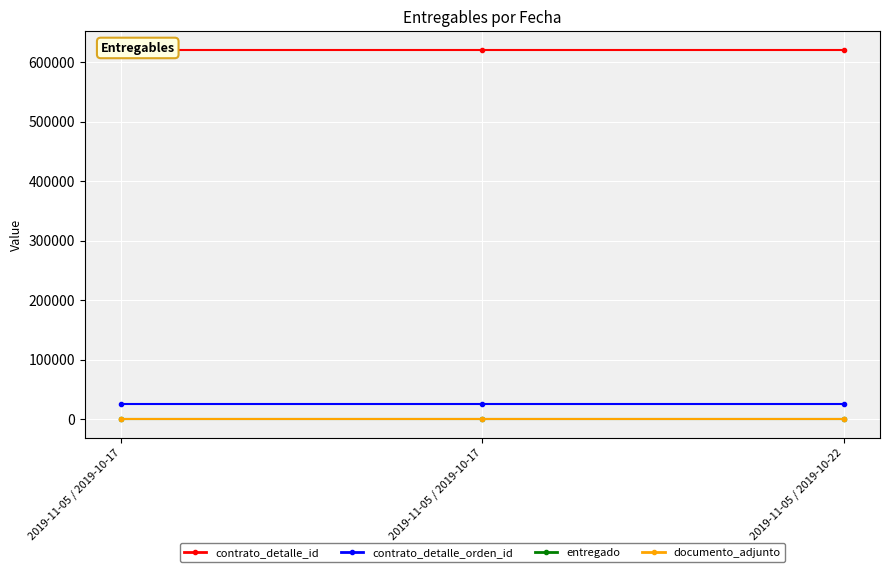

Is it true that contrato_detalle_id equals 843094 at 2019-11-05 / 2019-10-22?

False